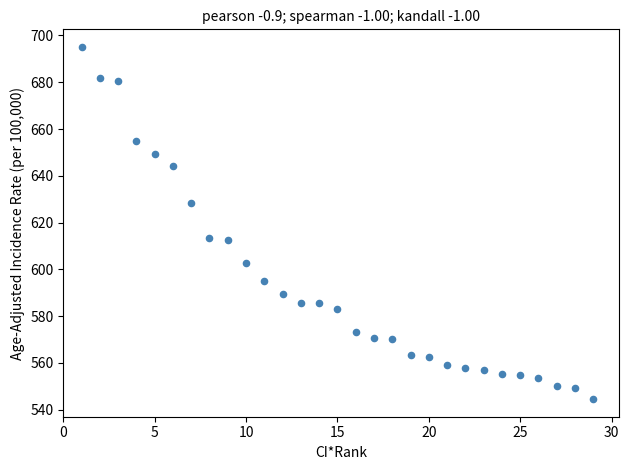

What is the range of X values (max minus min)?

28.0